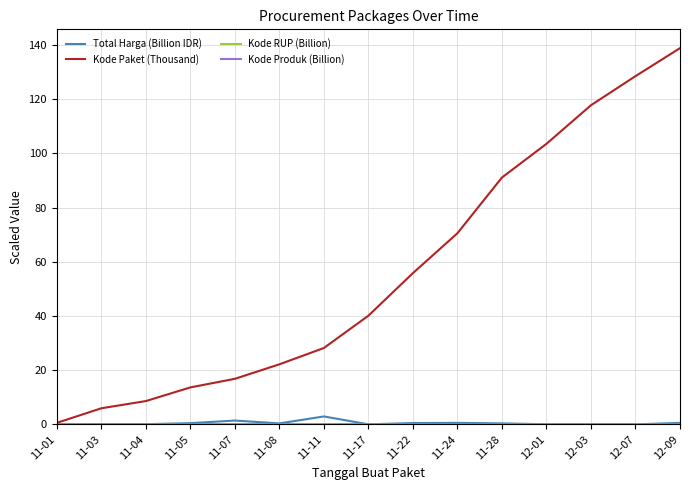

What is the sum of the Total Harga (Billion IDR) values at 11-07 and 12-09?

2.0